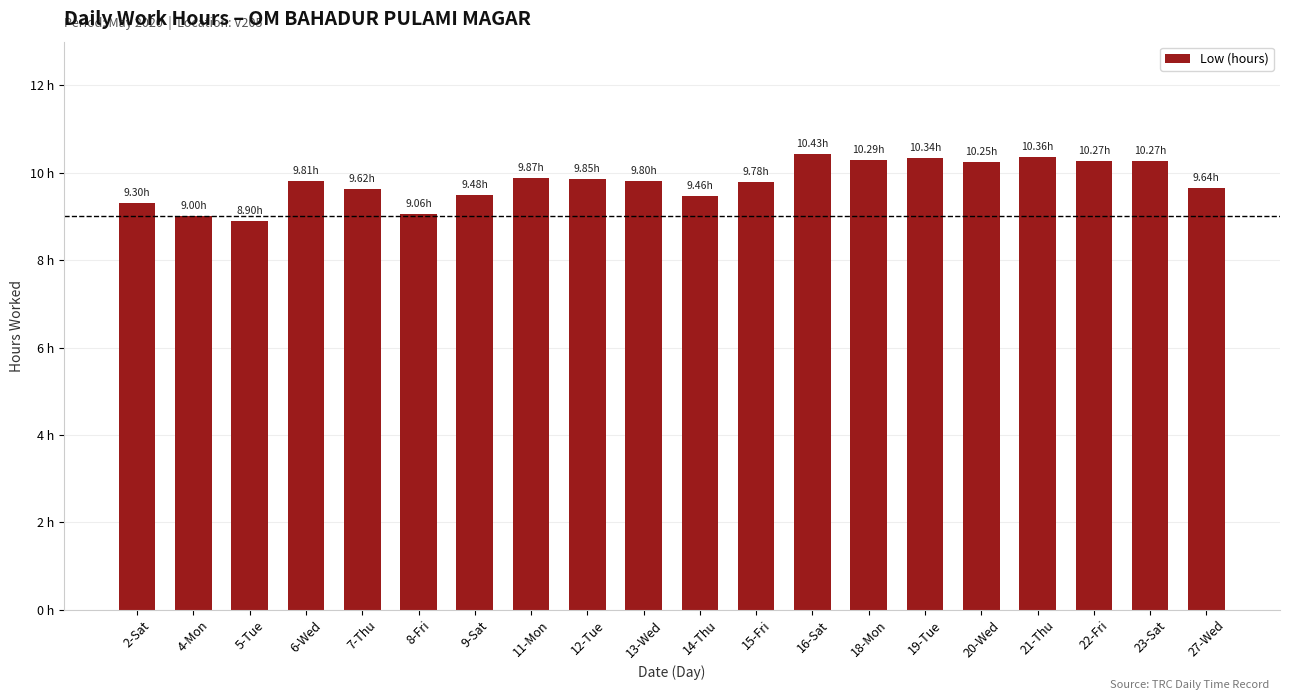

What position from the right is 4-Mon?

19